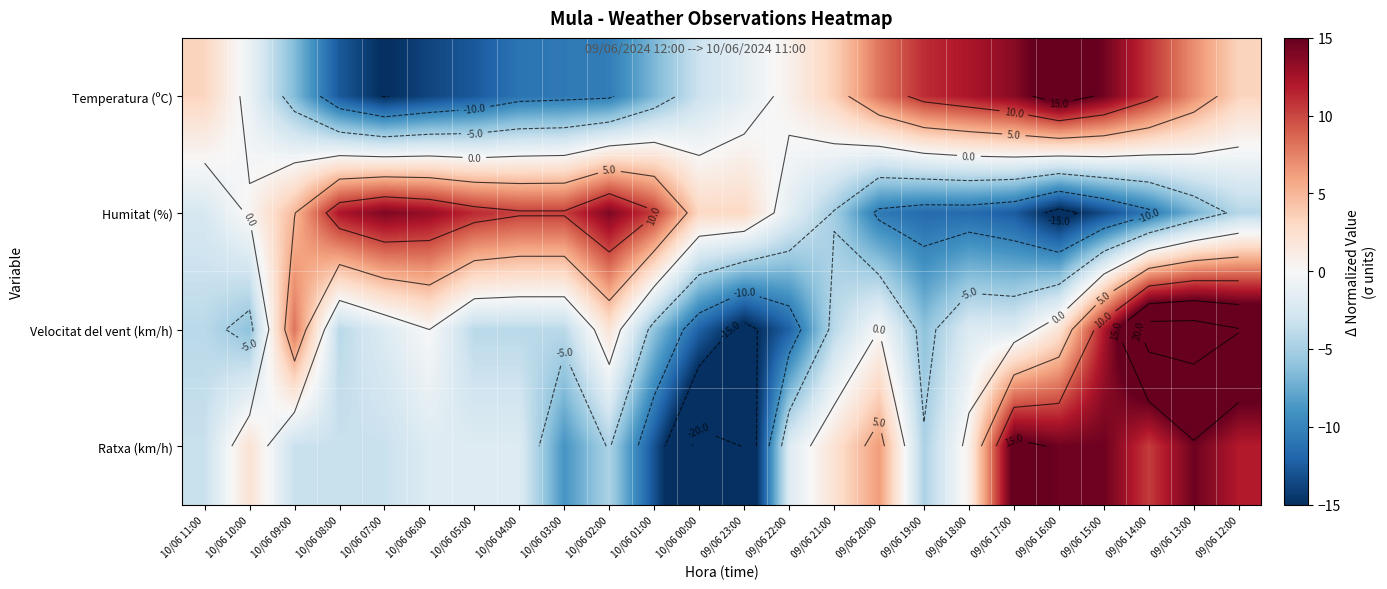

Is the value of Velocitat del vent (km/h) at 09/06 13:00 greater than the value of Ratxa (km/h) at 09/06 20:00?

Yes